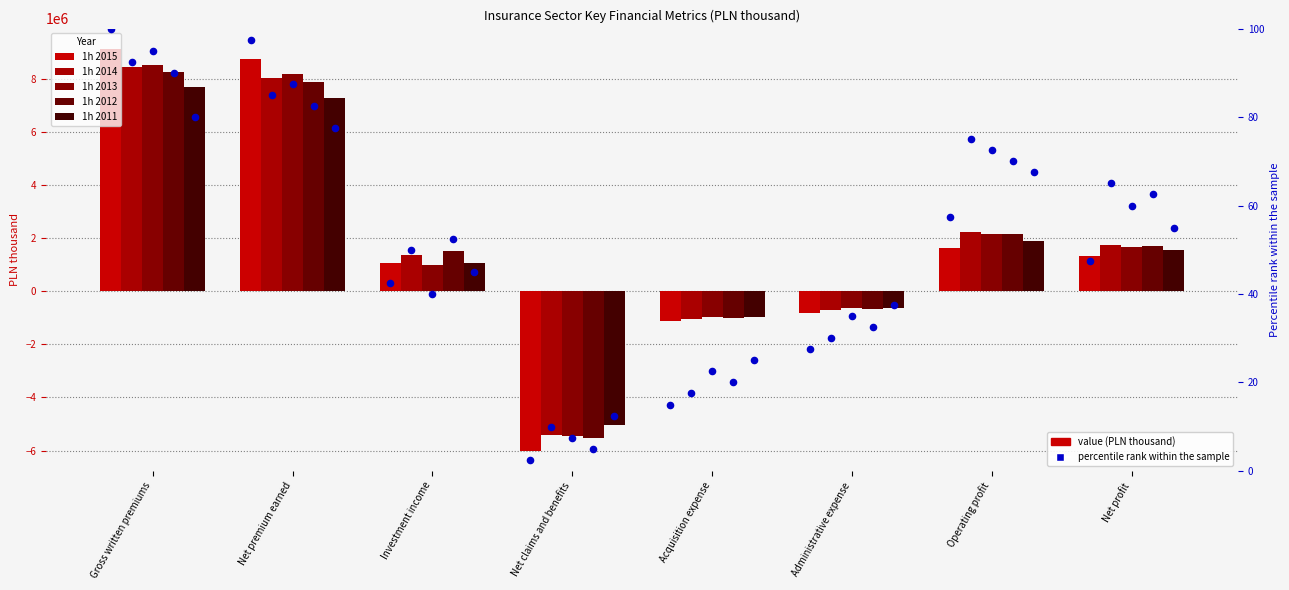

What is the total value across all series at Gross written premiums?

41979130